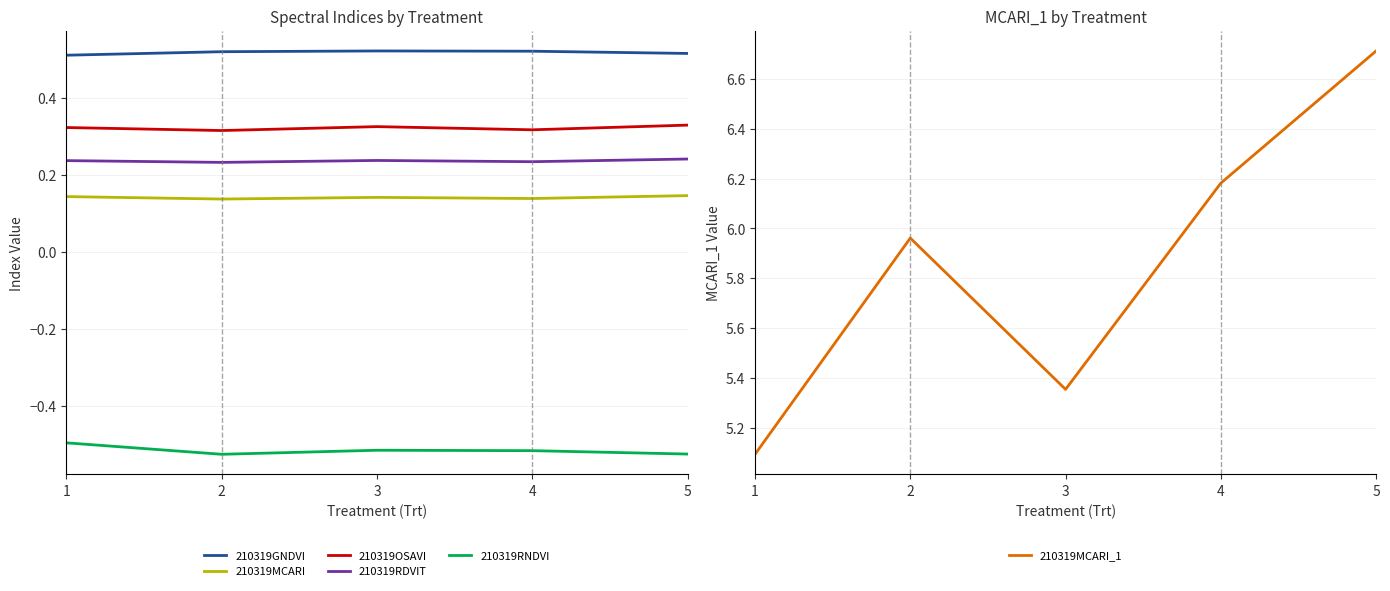

At how many categories does at least one series exceed 6?

2